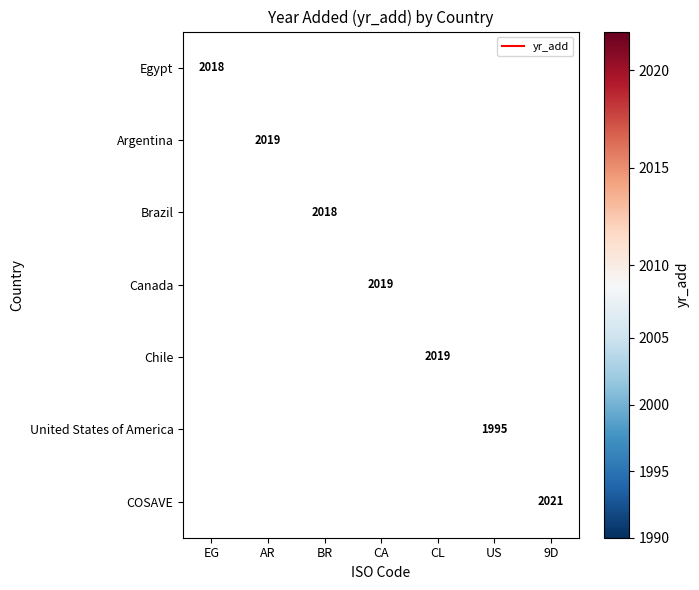

Is it true that Egypt equals 2018.0 at EG?

True